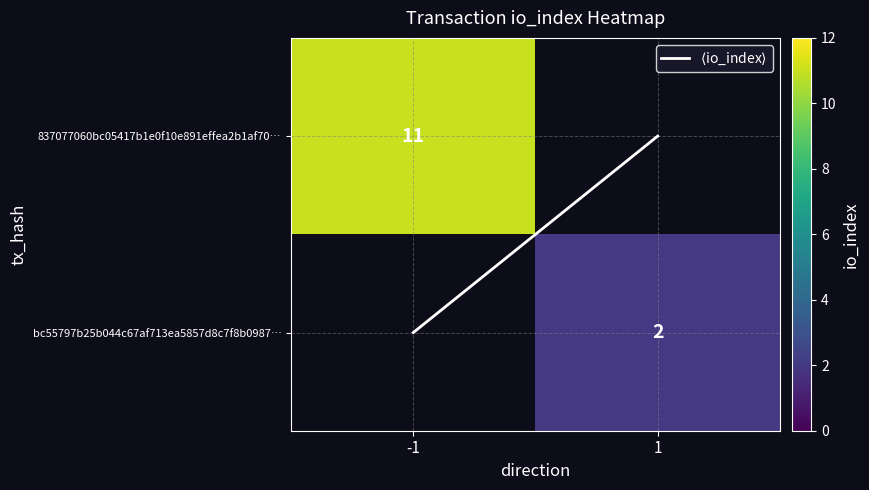

What value does the $\langle$io_index$\rangle$ series have at -1?

1.0